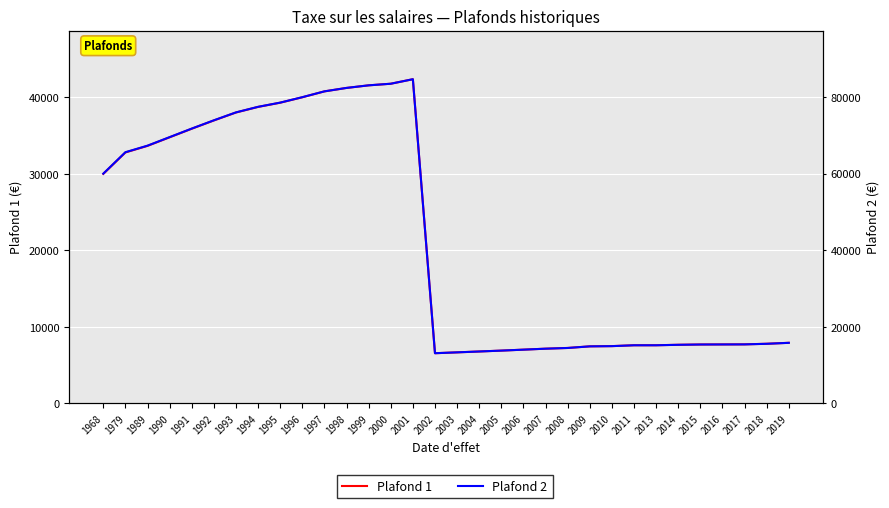

True or false: Plafond 1 and Plafond 2 cross at least once.

False